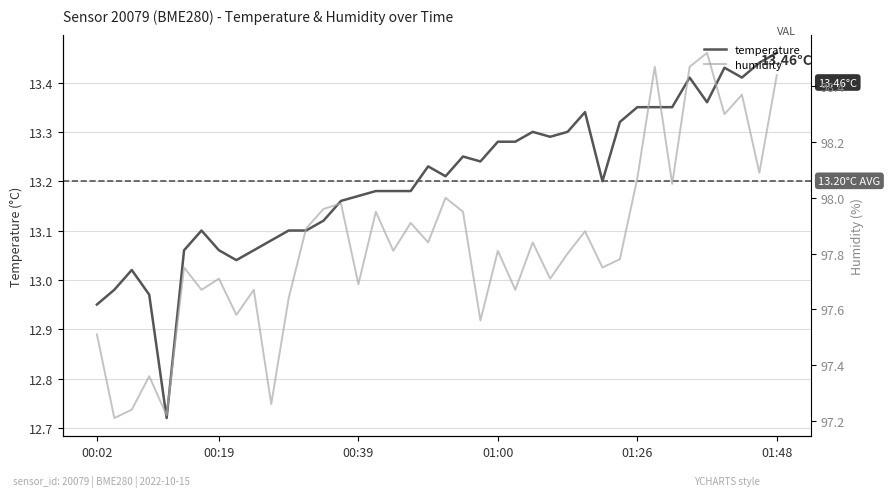

Which category has the highest value in the temperature series?

01:48